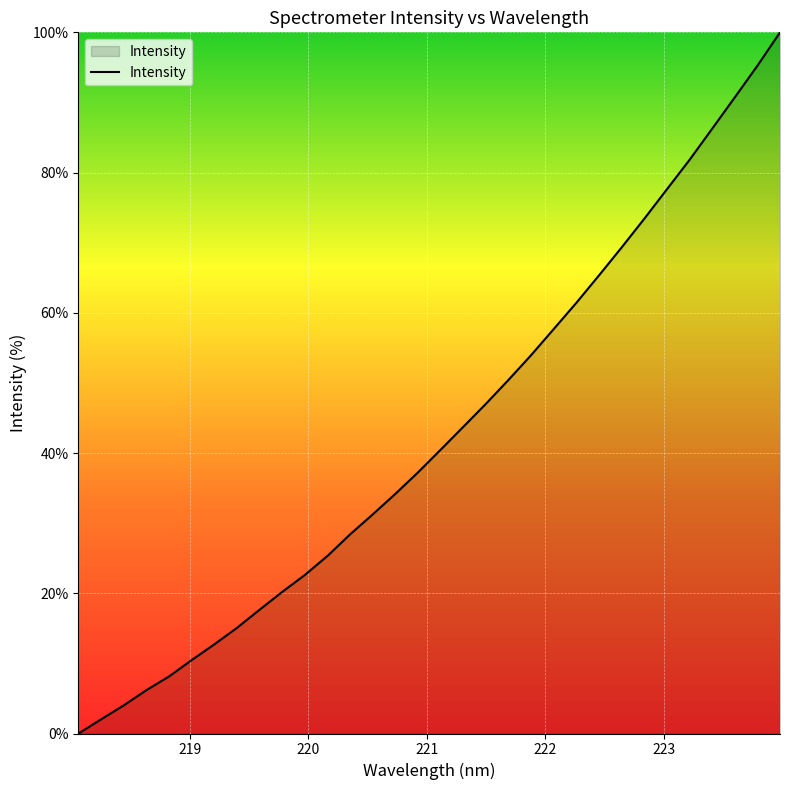

What is the maximum value shown in the chart?

100.0